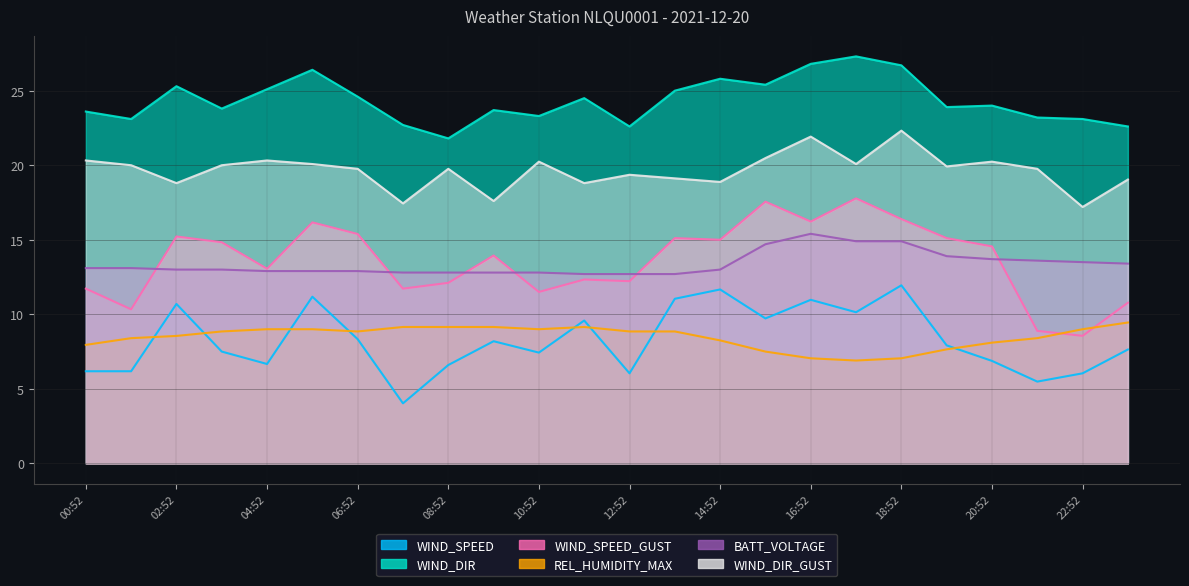

How many lines are shown in the chart?

6